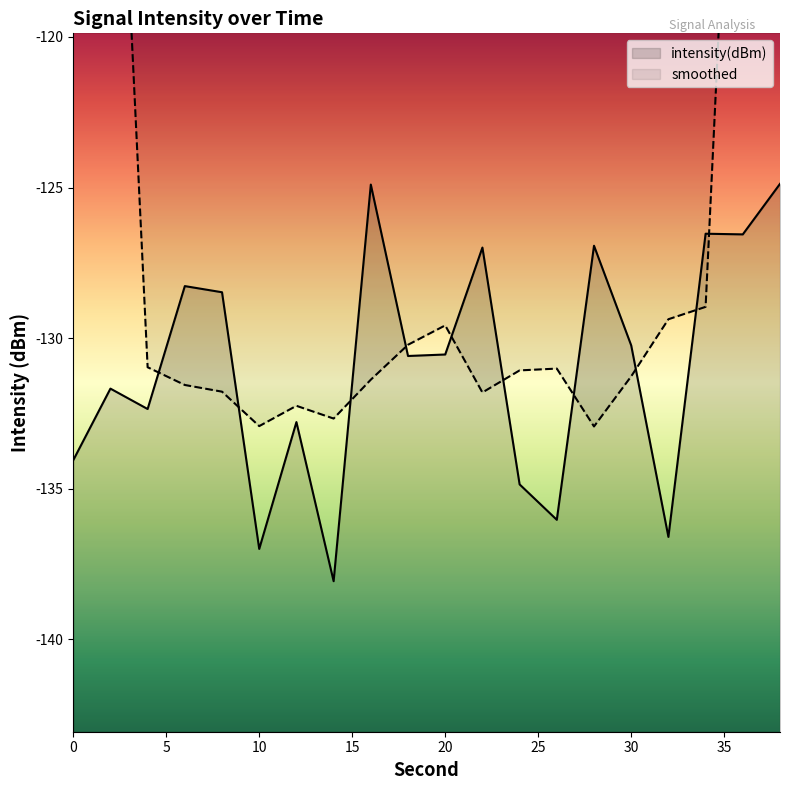

What is the sum of the values at 24 and 12?

-267.7